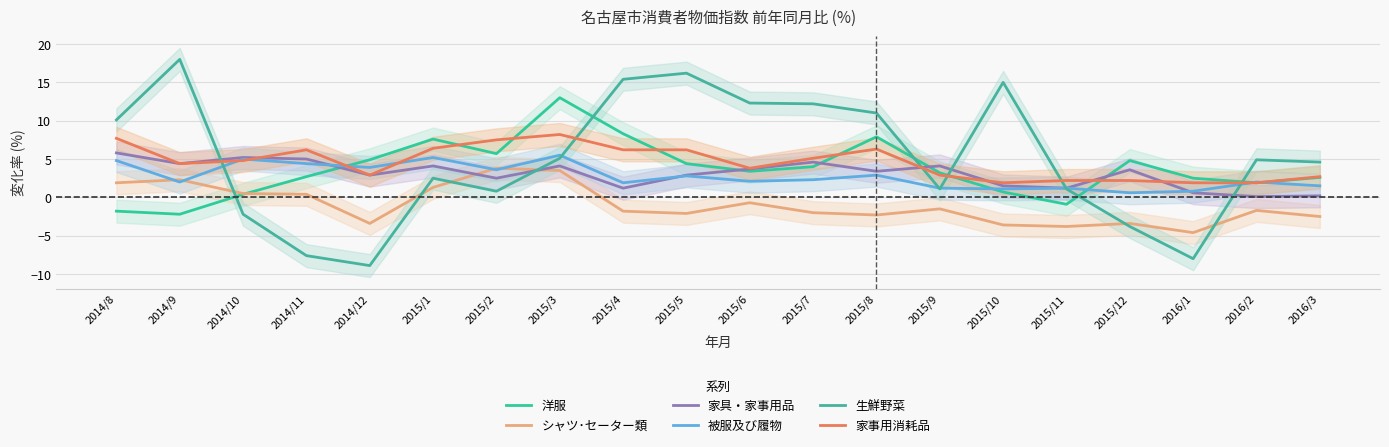

How many values in the 家具・家事用品 series are below 3?

9